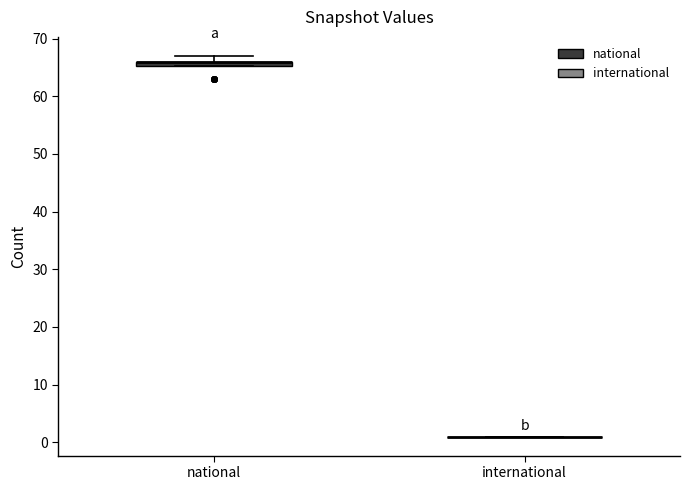

Where is the upper edge of the box for national on the y-axis? The values are not printed on the chart, so give them approximately, as read against the axis.

66